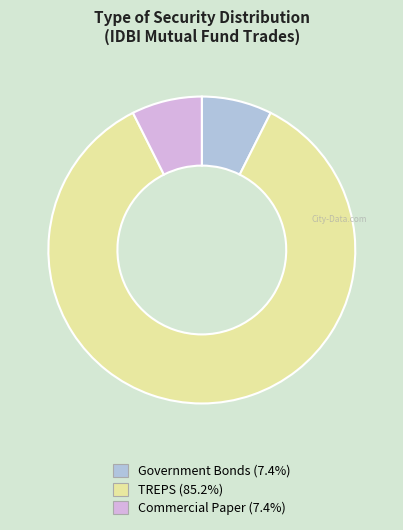

Which category accounts for the majority?

TREPS